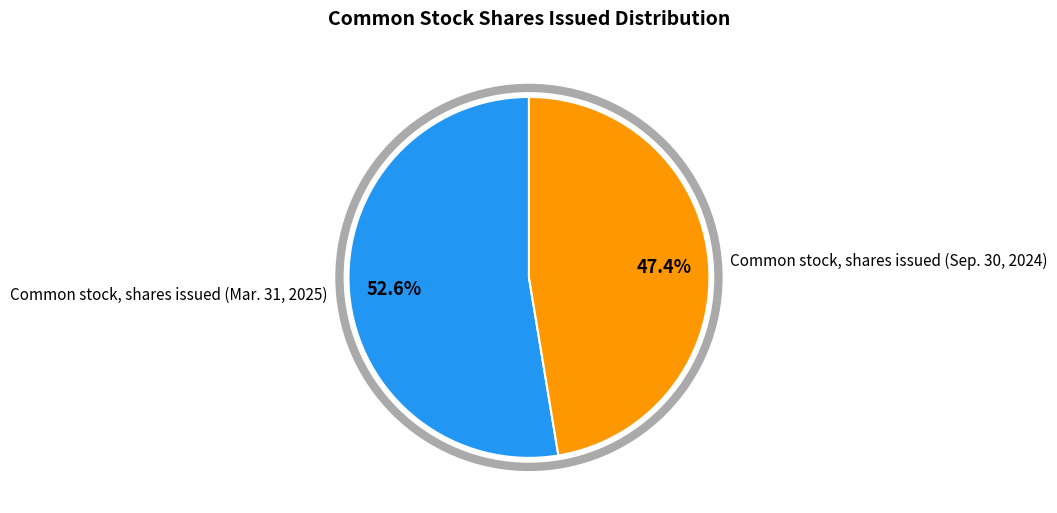

How many segments does this pie chart have?

2